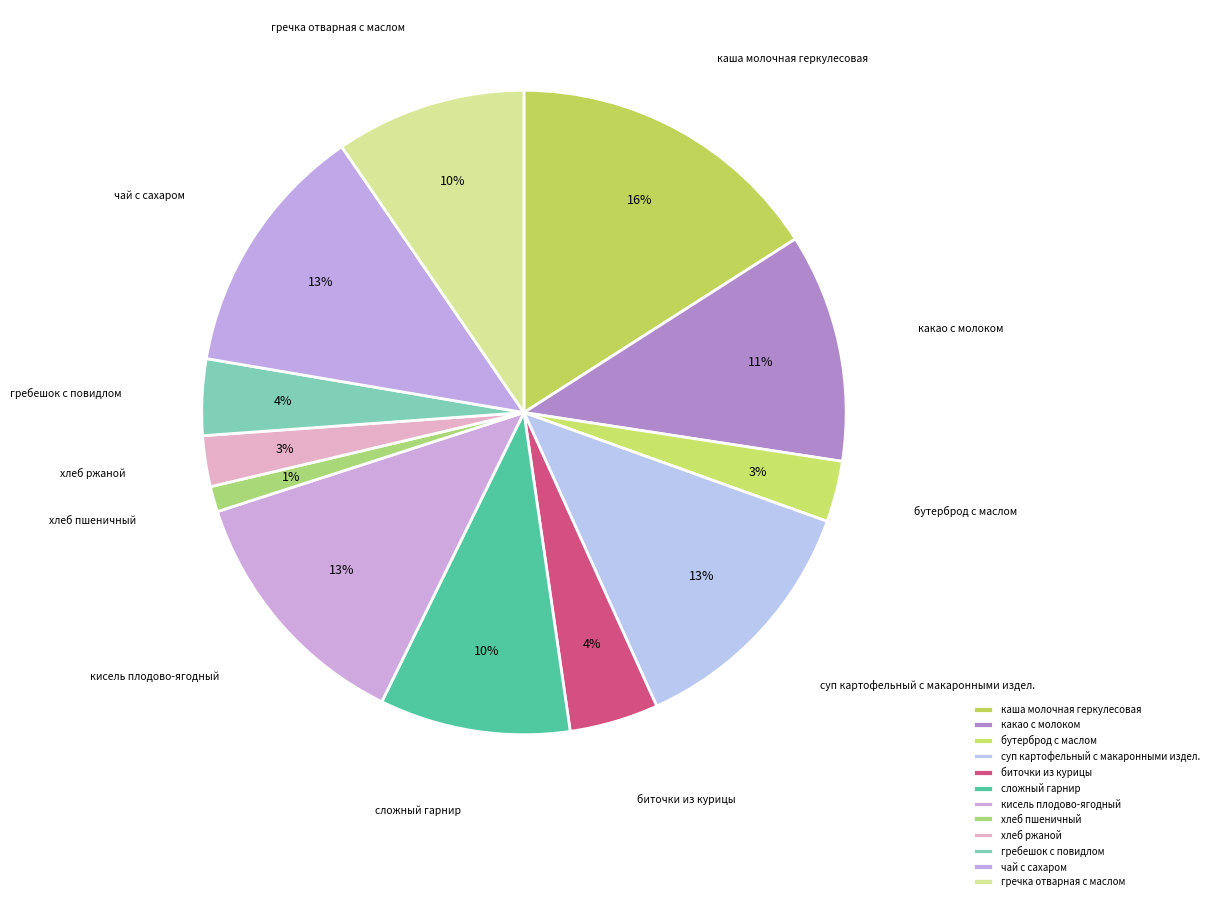

The хлеб ржаной slice represents 3% of the pie. True or false?

True